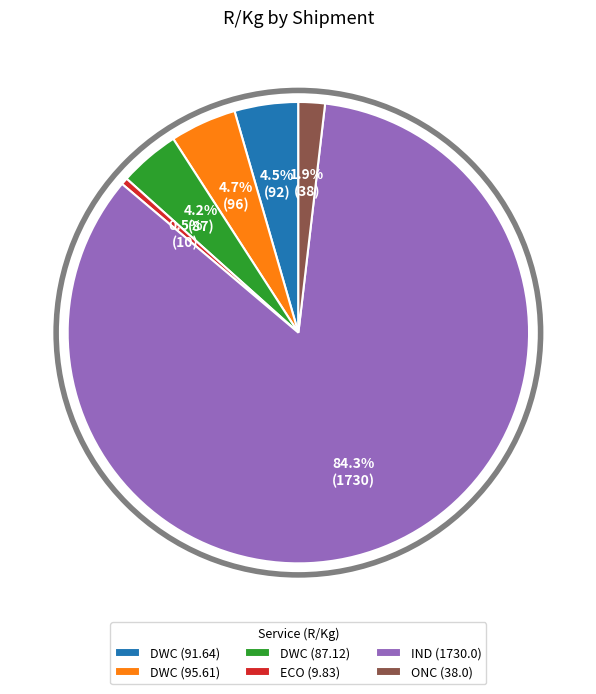

What is the ratio of the value at ONC (38.0) to the value at ECO (9.83)?

3.9